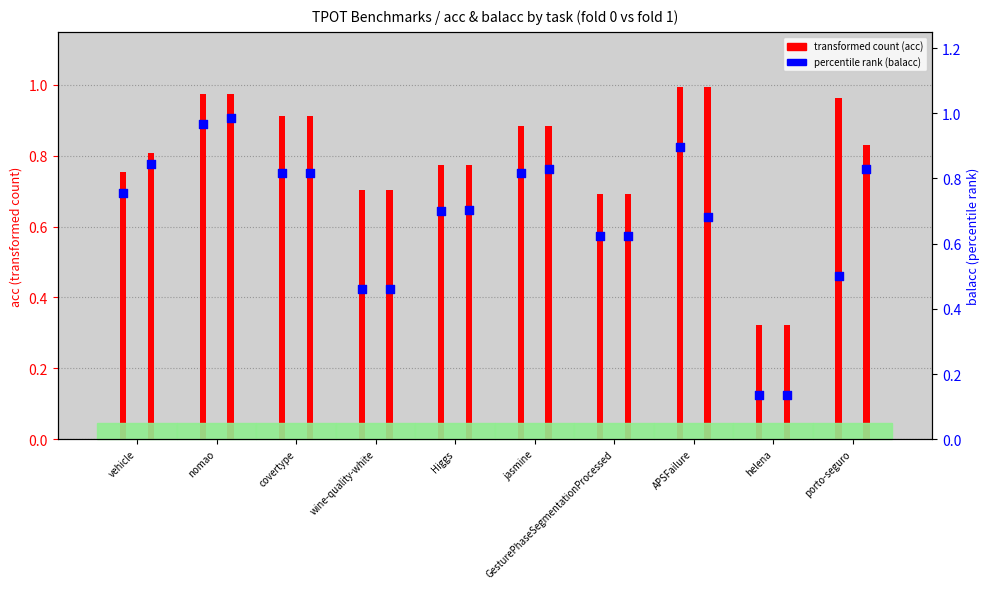

Which series reaches the minimum Y coordinate?

percentile rank (fold 0)